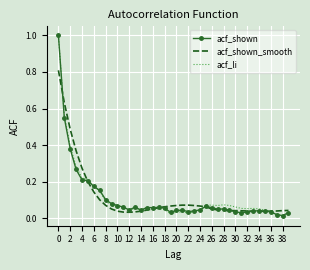

What is the highest value of the acf_shown series?

1.0